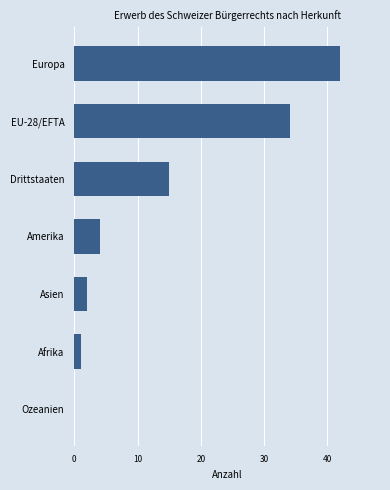

What is the maximum value shown in the chart?

42